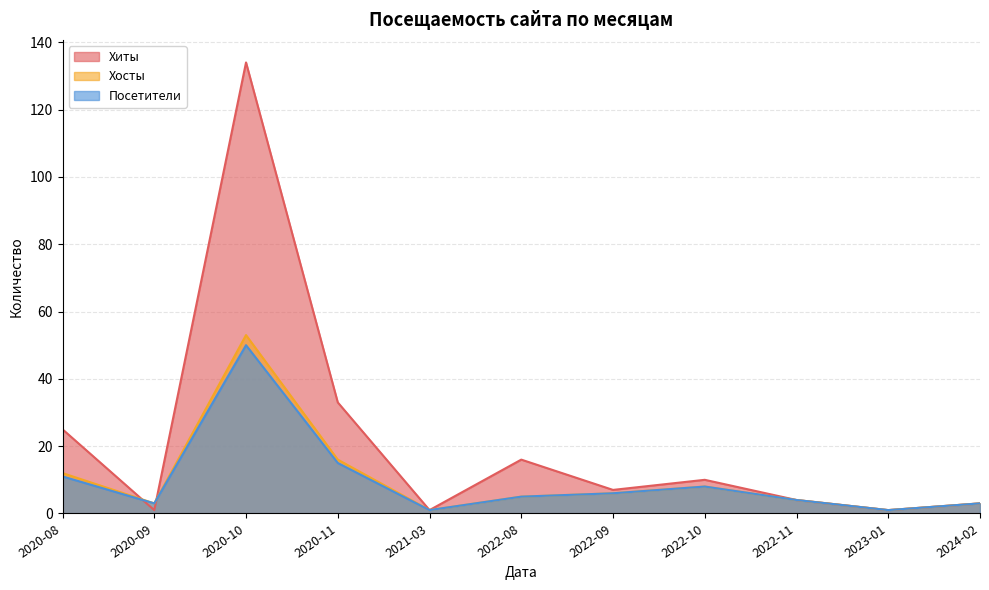

List the series in order of their peak value, lowest first.

Посетители, Хосты, Хиты